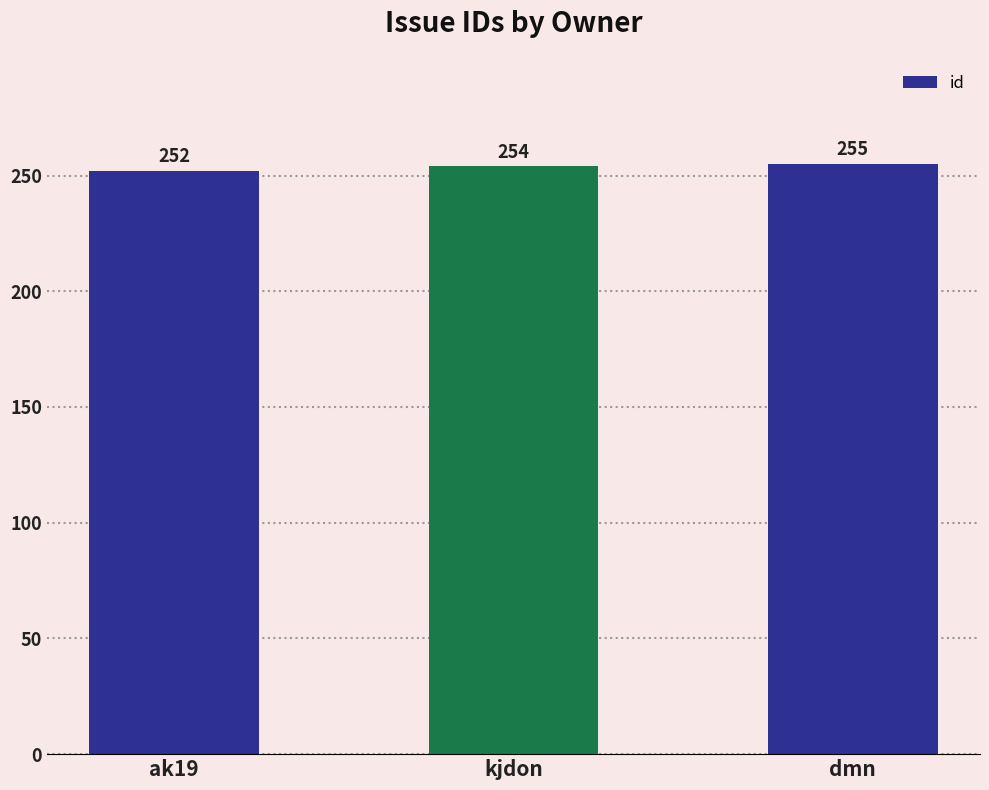

The chart shows a value of 254 at kjdon. True or false?

True